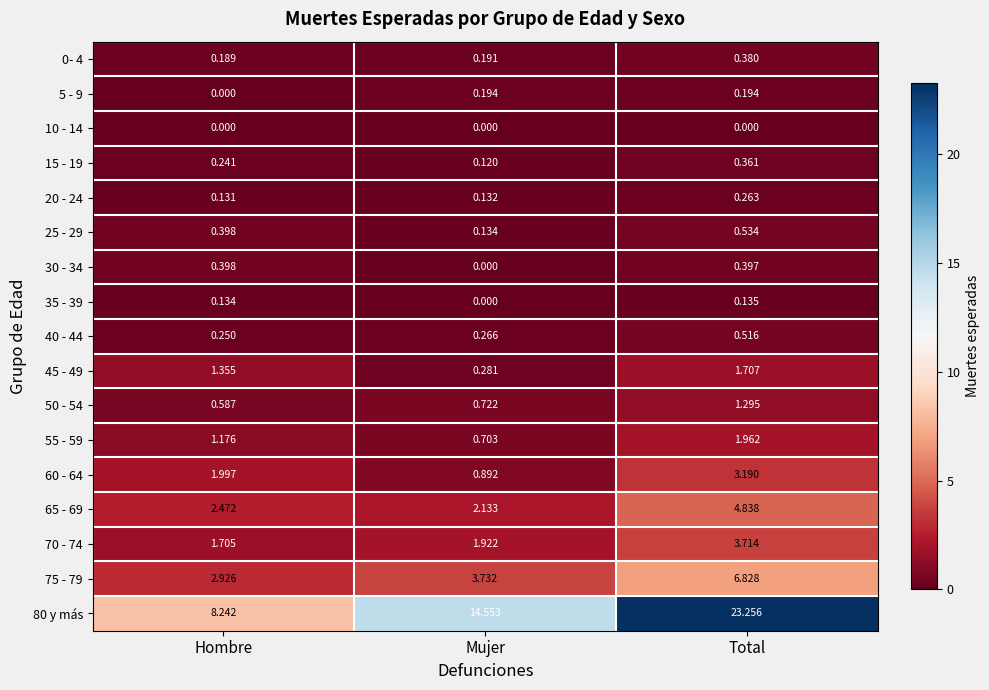

Where is 15 - 19 nearest to the value 0?

Mujer